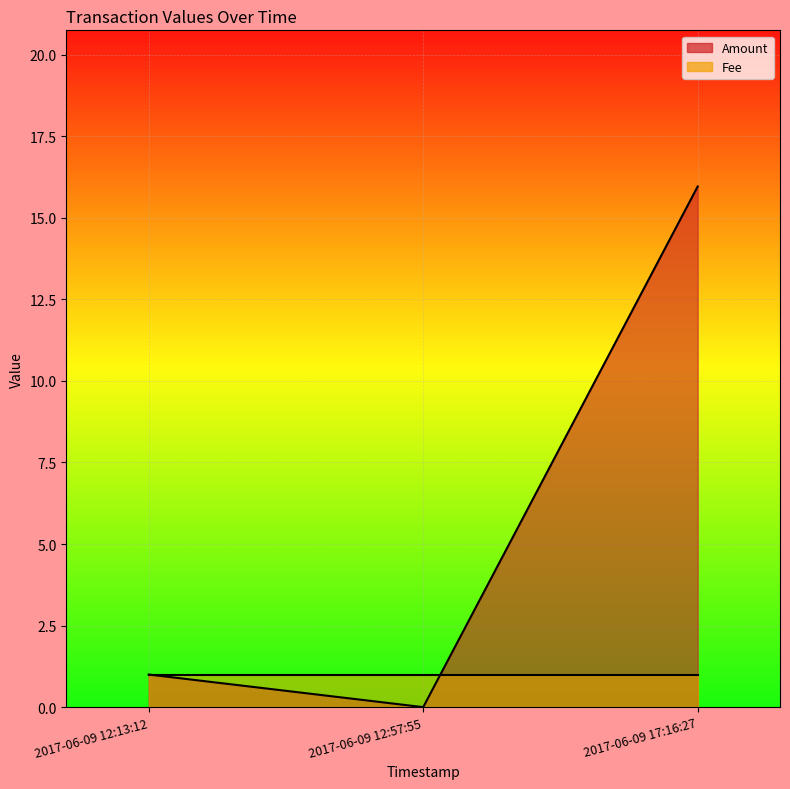

Is it true that Amount equals 28.5 at 2017-06-09 17:16:27?

False